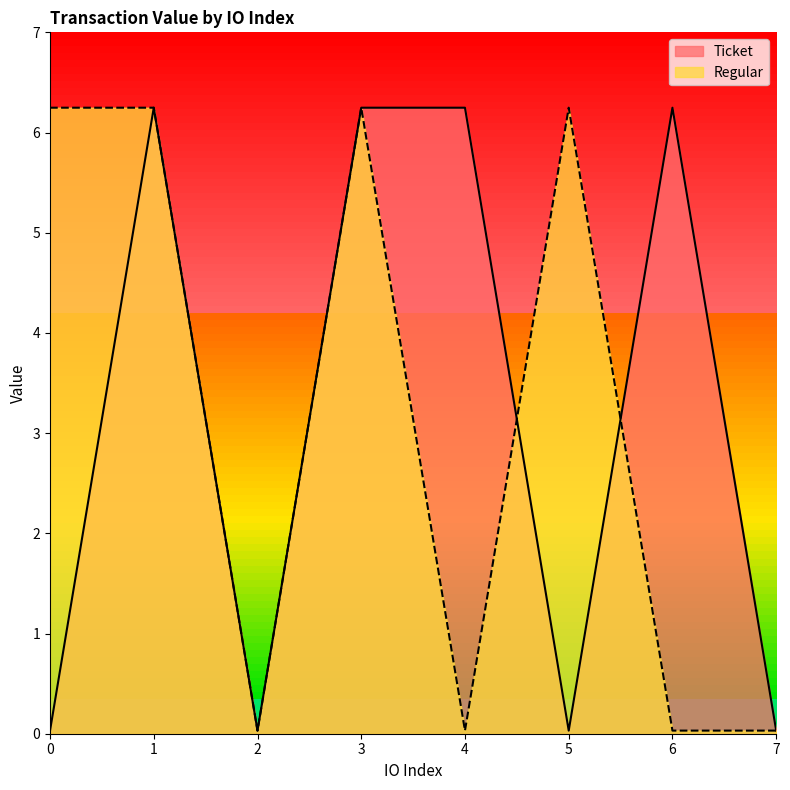

Reading left to right, transcribe all the data shown in this chart.

Ticket: 0=0.0	1=6.2	2=0.0	3=6.2	4=6.2	5=0.0	6=6.2	7=0.0
Regular: 0=6.2	1=6.2	2=0.0	3=6.2	4=0.0	5=6.2	6=0.0	7=0.0